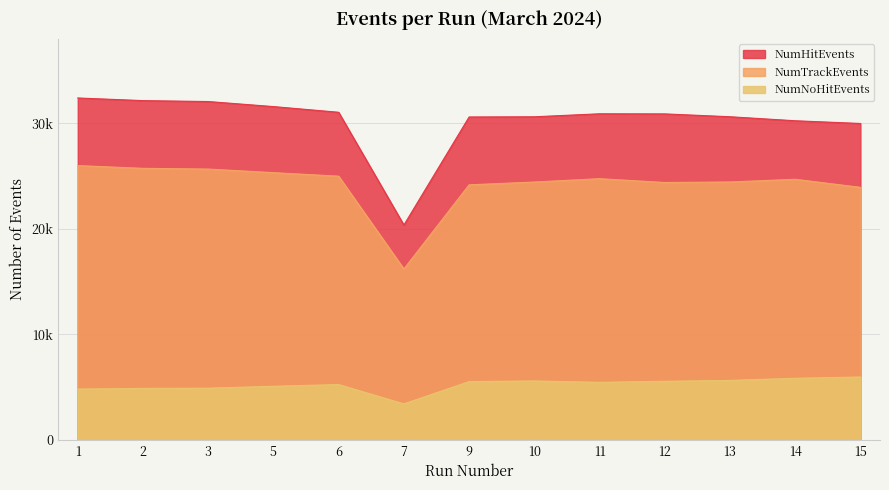

Is the value of NumHitEvents at 7 greater than the value of NumNoHitEvents at 13?

Yes